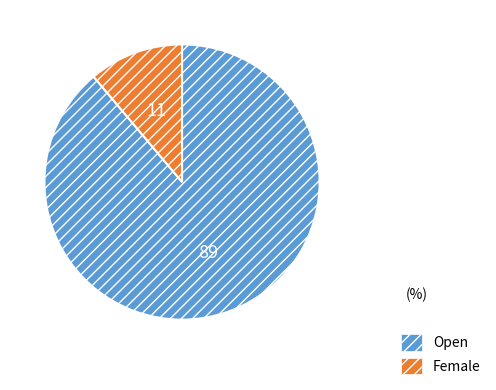

Does Open account for over 50% of the chart?

Yes